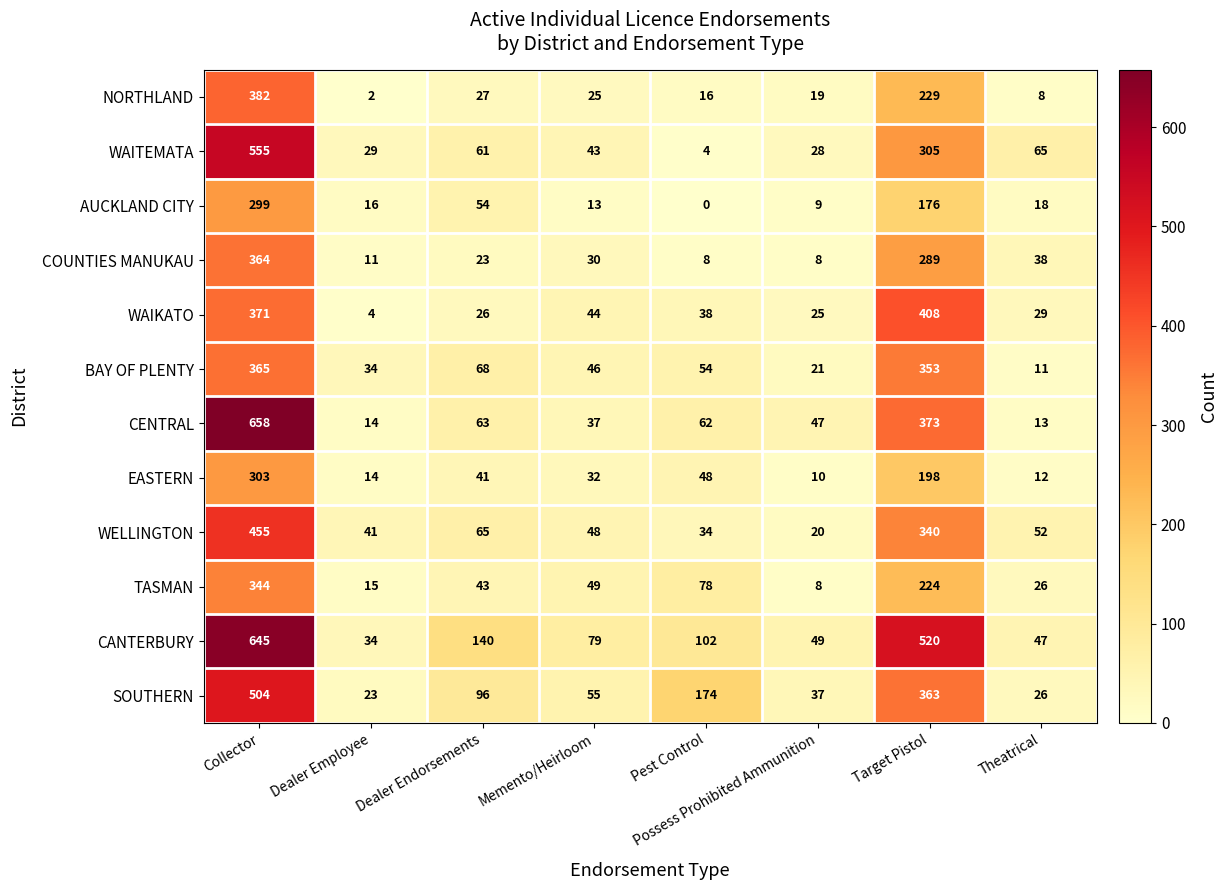

At how many categories does at least one series exceed 550?

1